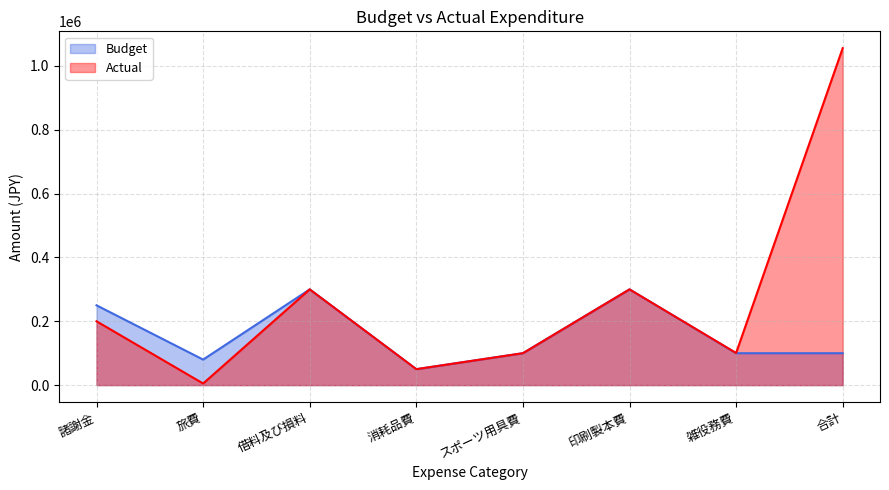

True or false: Budget and Actual intersect in this chart.

False